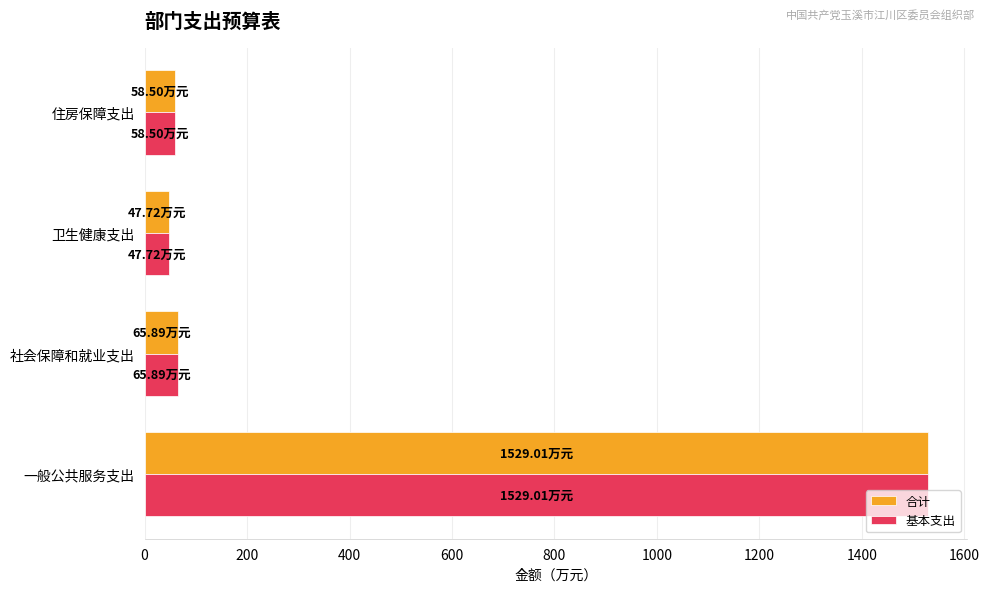

How many data points in 基本支出 are less than 65?

2